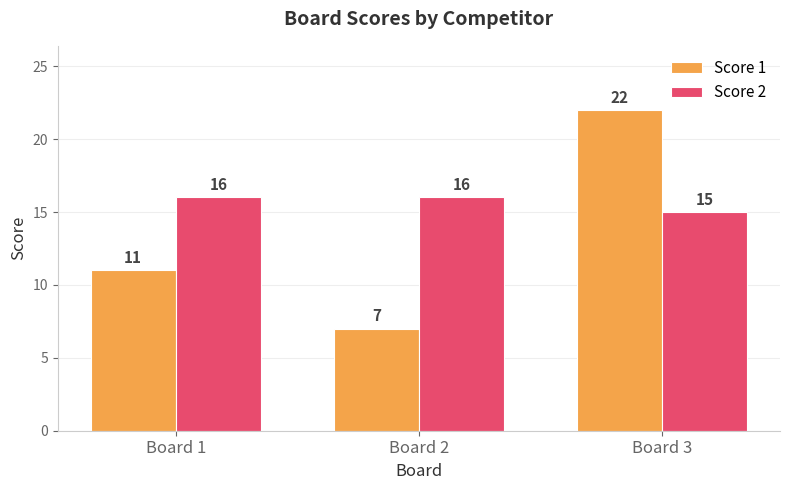

What is the total value across all series at Board 3?

37